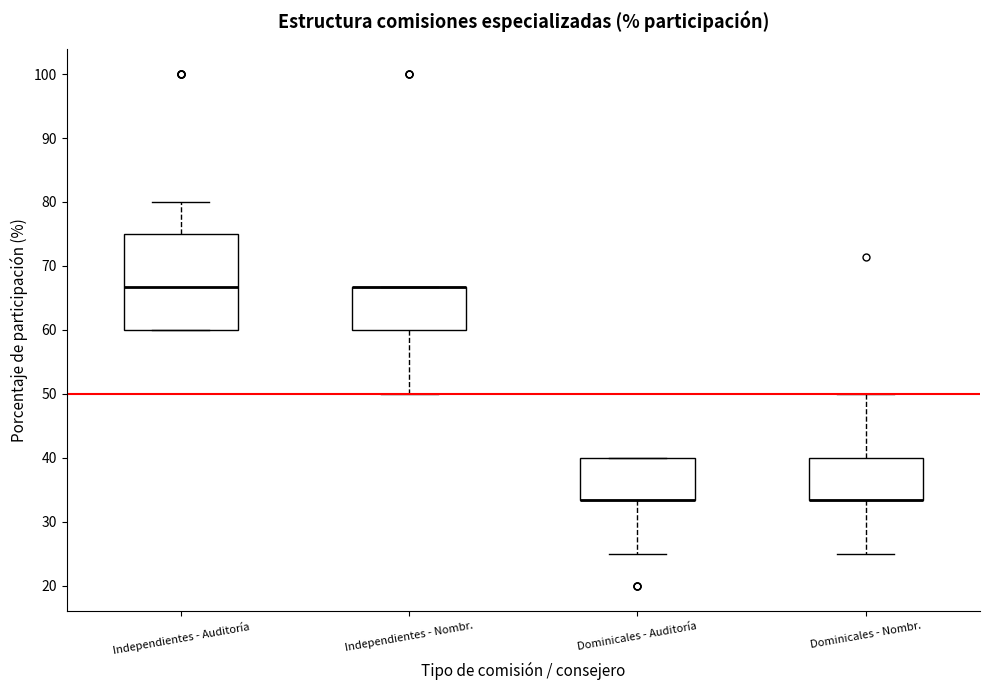

Reading left to right, read every box against the y-axis: the position of its median line, the range the box covers, and the ends of its whiskers. The values are not printed on the chart, so give them approximately, as read against the axis.

Independientes - Auditoría: median 67, box 60 to 75, whiskers 60 to 80
Independientes - Nombr.: median 67 (drawn on the box's upper edge), box 60 to 67, whiskers 50 to 67
Dominicales - Auditoría: median 33 (drawn on the box's lower edge), box 33 to 40, whiskers 25 to 40
Dominicales - Nombr.: median 33 (drawn on the box's lower edge), box 33 to 40, whiskers 25 to 50